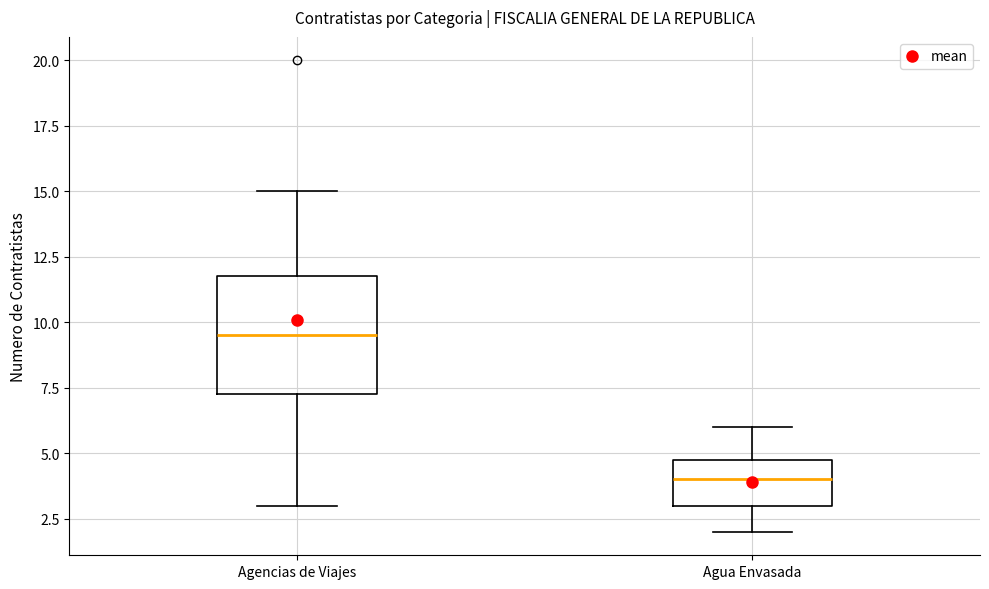

Which box is the tallest, from its lower edge to its upper edge?

Agencias de Viajes